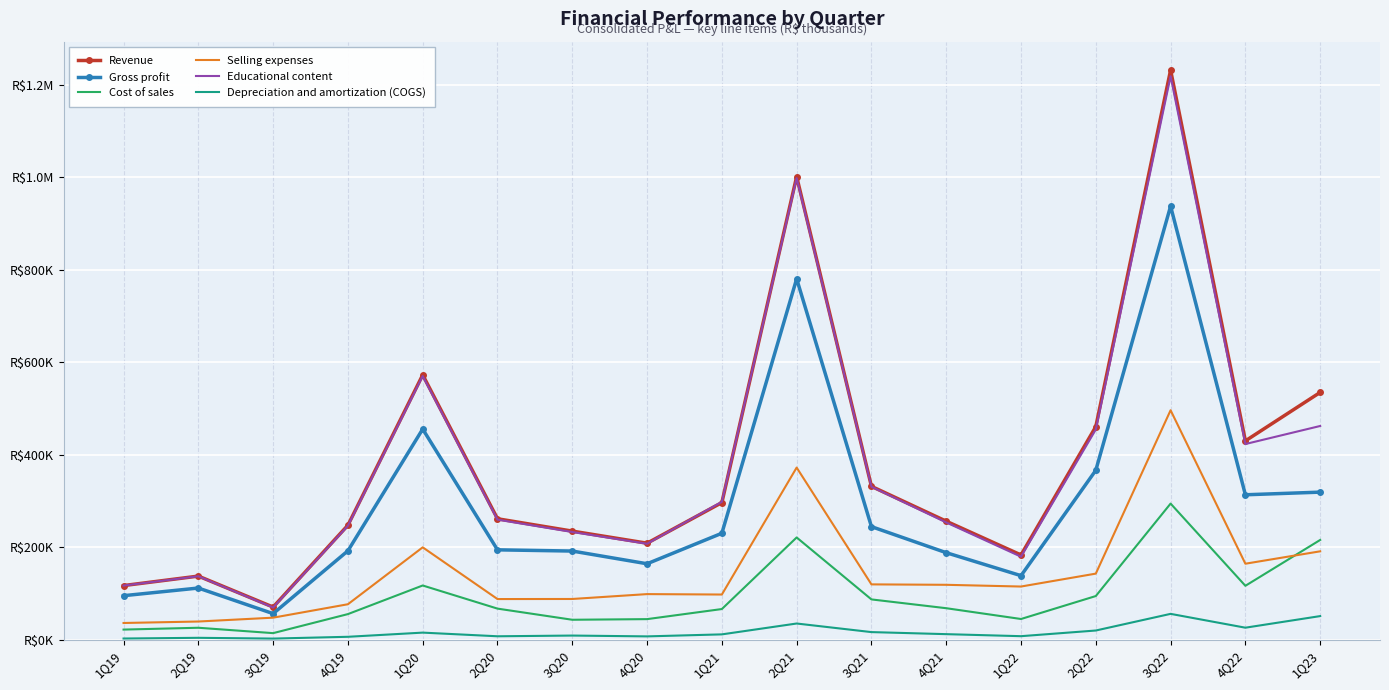

What are all the series names shown in the legend?

Revenue, Gross profit, Cost of sales, Selling expenses, Educational content, Depreciation and amortization (COGS)